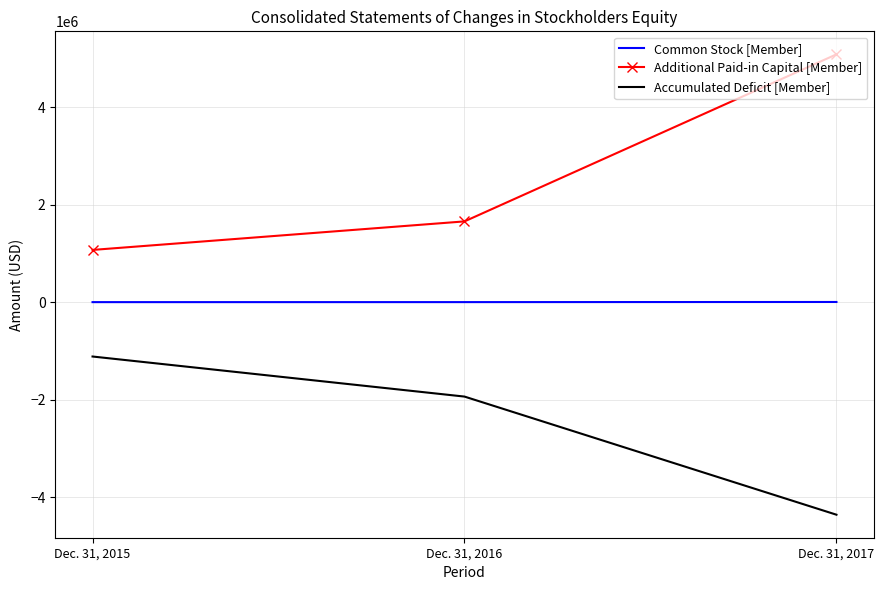

At which category is the sum across all series the highest?

Dec. 31, 2017